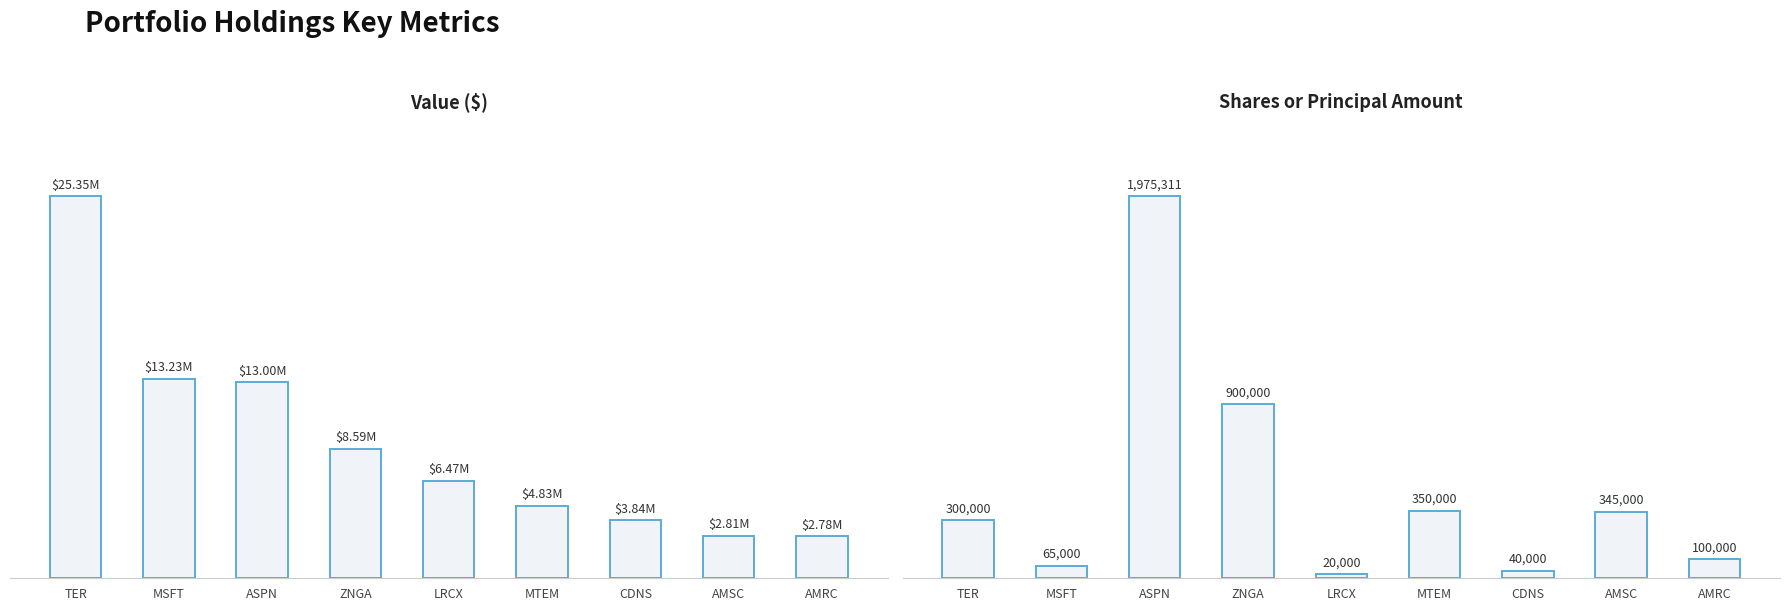

What is the value of the Value ($) bar at the 2nd from the left?

13228000